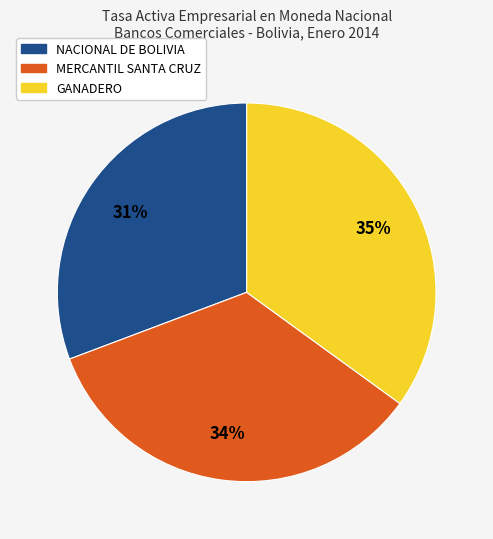

Is there a majority slice in this chart?

No